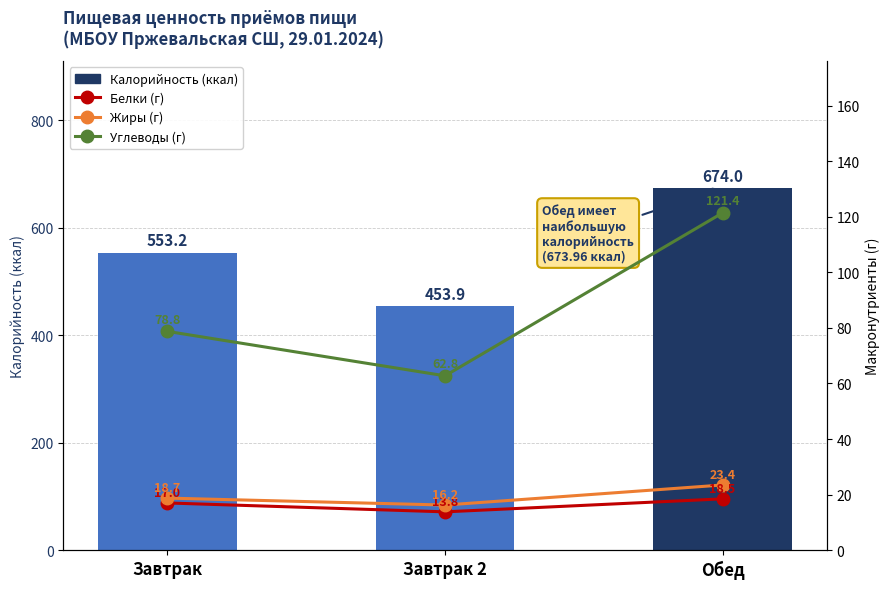

What value does the Белки (г) series have at Завтрак?

17.0